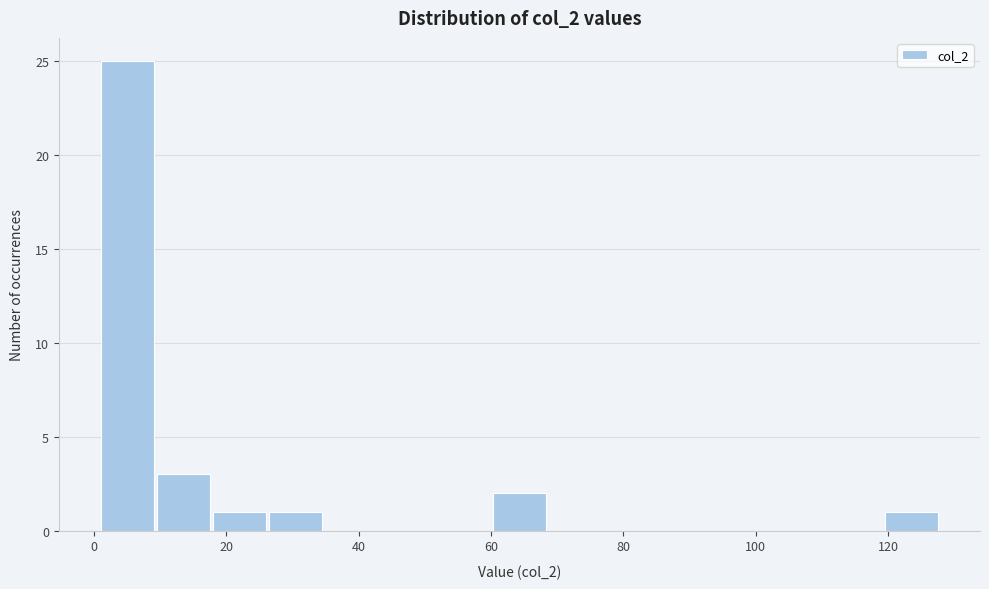

What is the height of the bar covering 26 to 34 on the x-axis? Neither the bar edges nor the heights are printed on the chart, so give them approximately, as read against the axes.

1